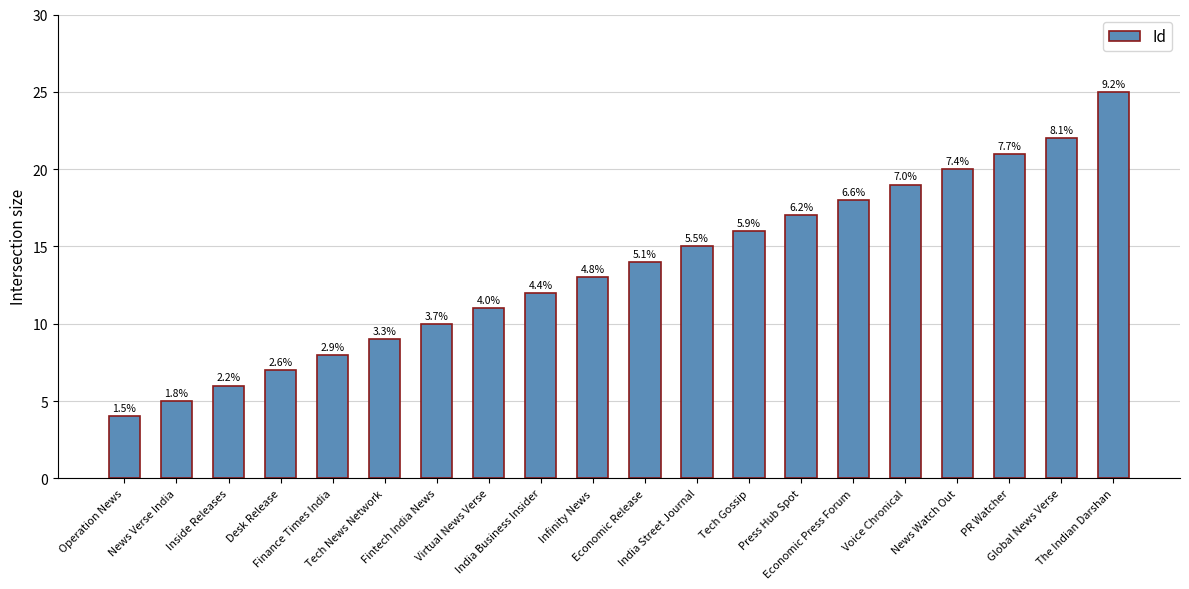

What is the label of the 18th bar from the left?

PR Watcher